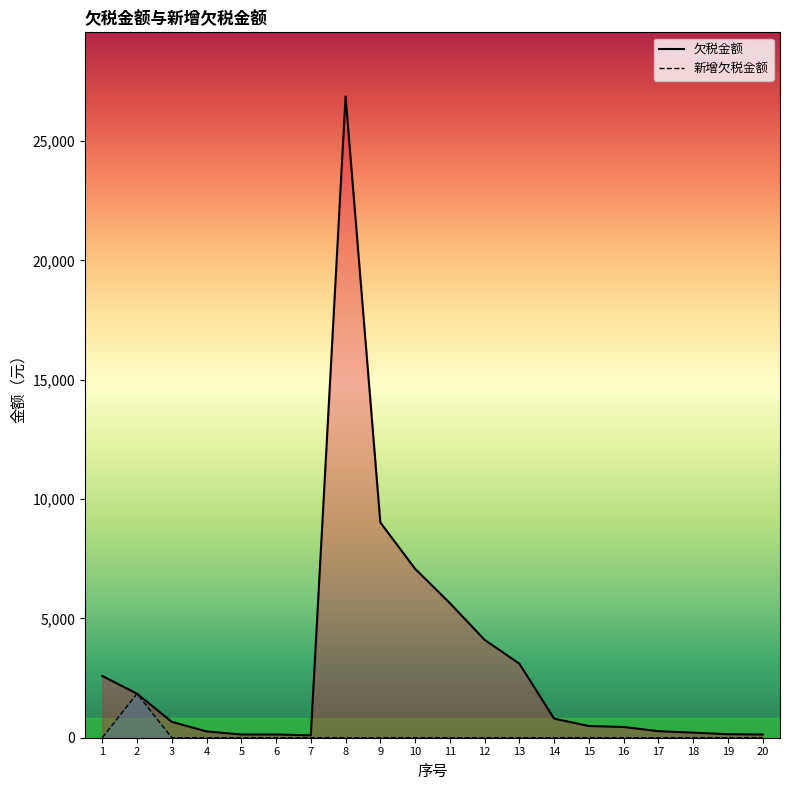

What is the difference between the maximum and minimum values in the 新增欠税金额 series?

1846.5